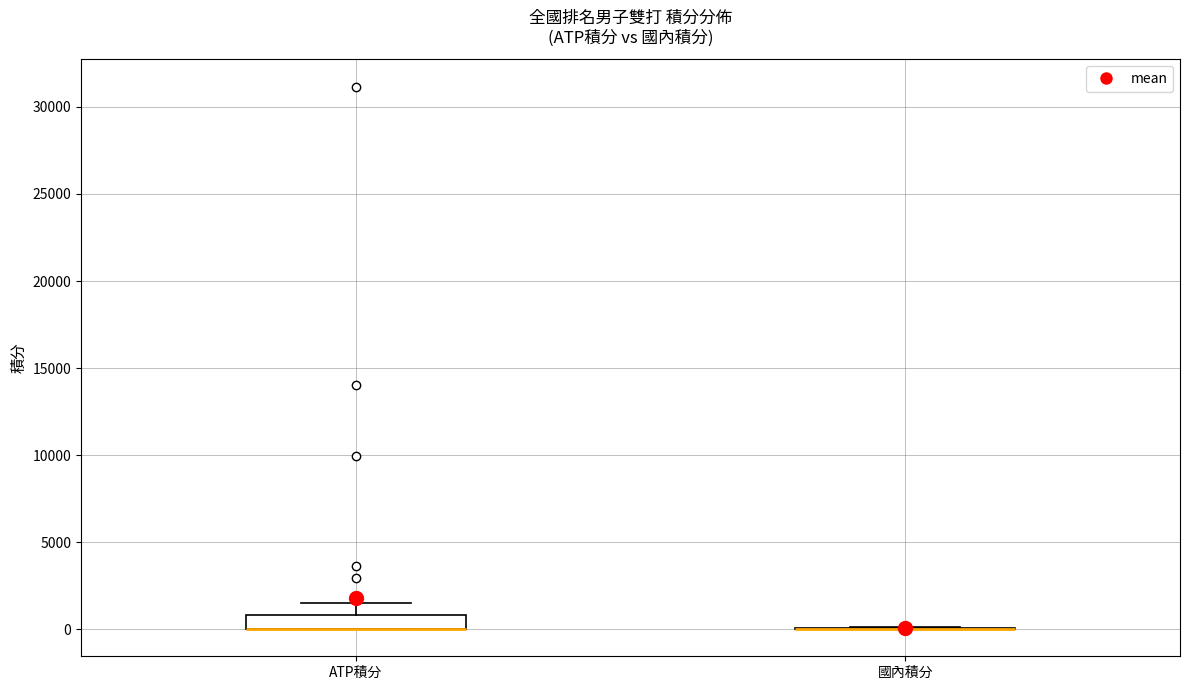

Reading left to right, read every box against the y-axis: the position of its median line, the range the box covers, and the ends of its whiskers. The values are not printed on the chart, so give them approximately, as read against the axis.

ATP積分: median 0 (drawn on the box's lower edge), box 0 to 1000, whiskers 0 to 1500
國內積分: box collapsed to a line at 0, whiskers 0 to 0